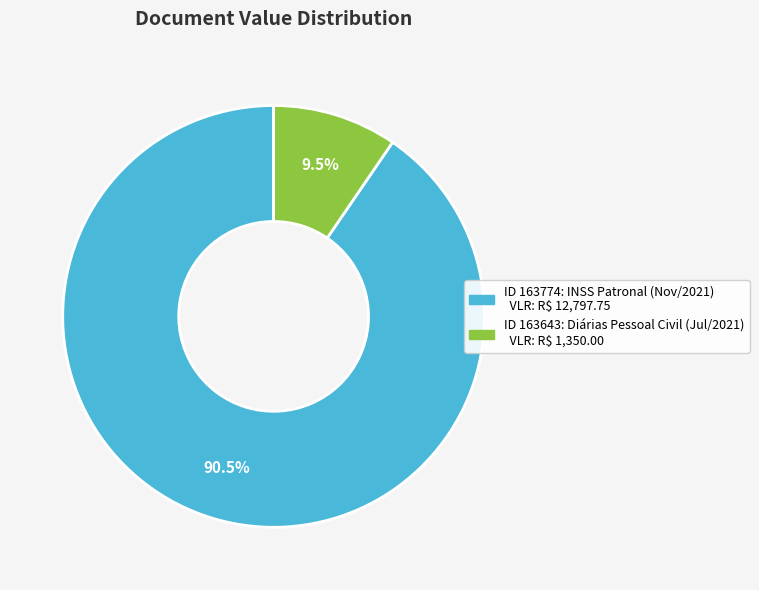

Is there a majority slice in this chart?

Yes